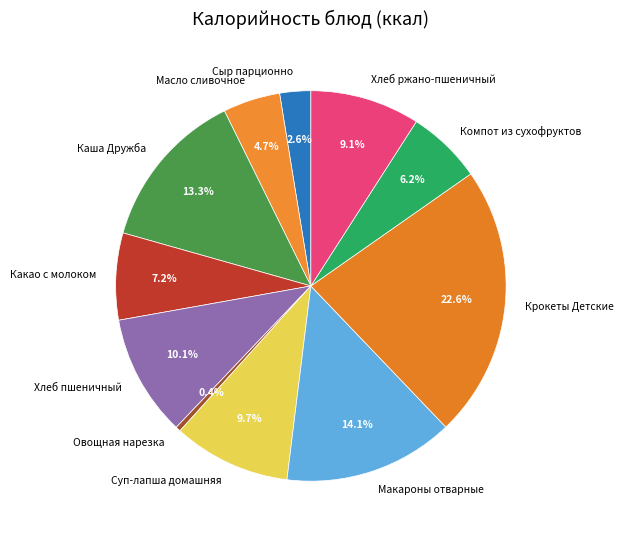

Is it true that Компот из сухофруктов is 6% of the pie?

True